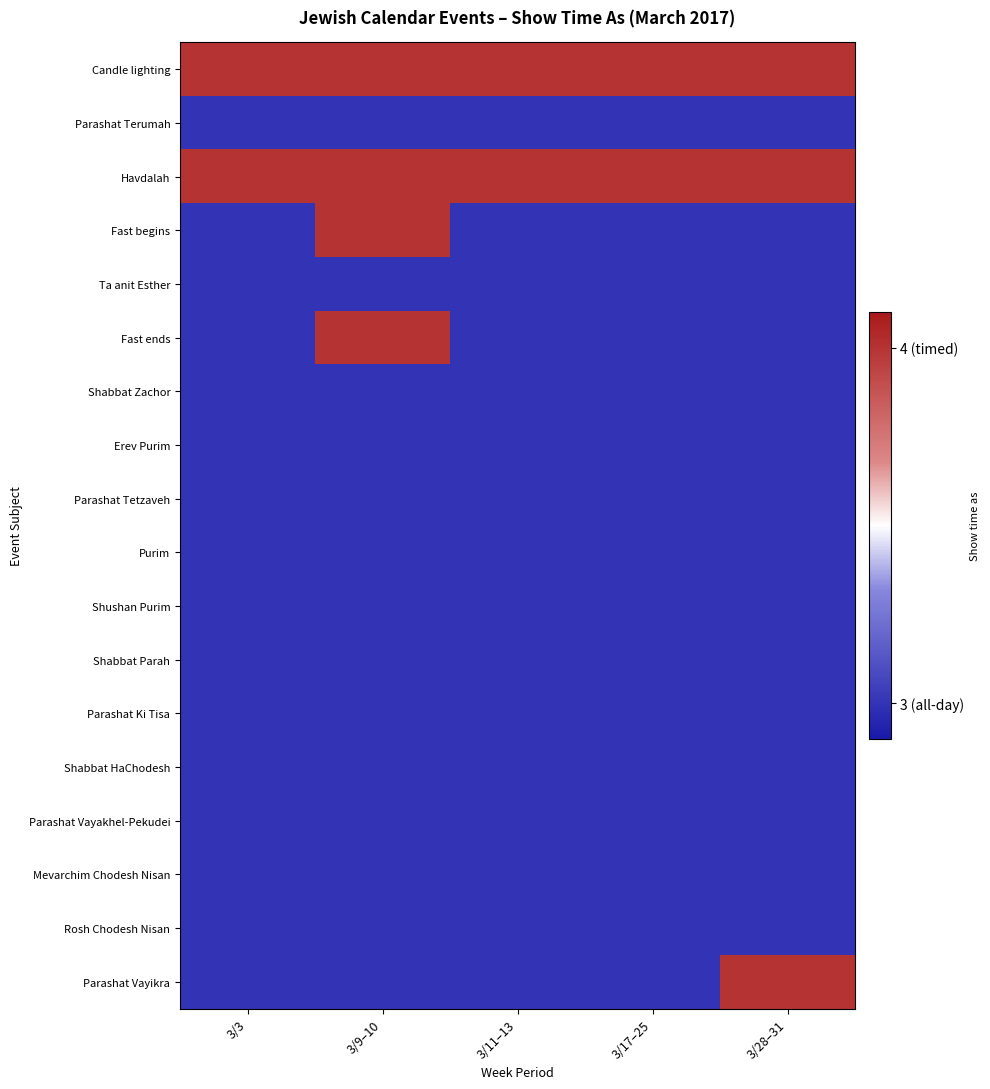

Between 3/28–31 and 3/9–10, which is larger?

3/28–31